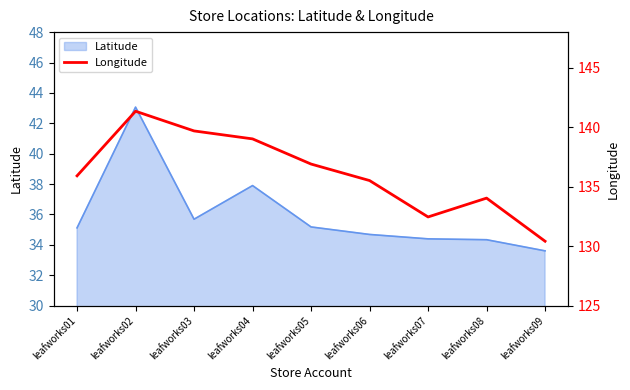

At which category does the data reach its first local peak?

leafworks02